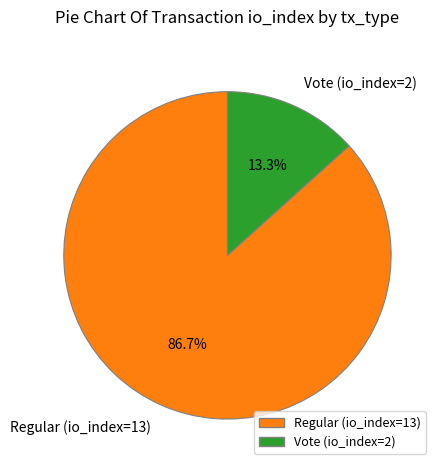

Does Vote (io_index=2) represent more than half of the total?

No